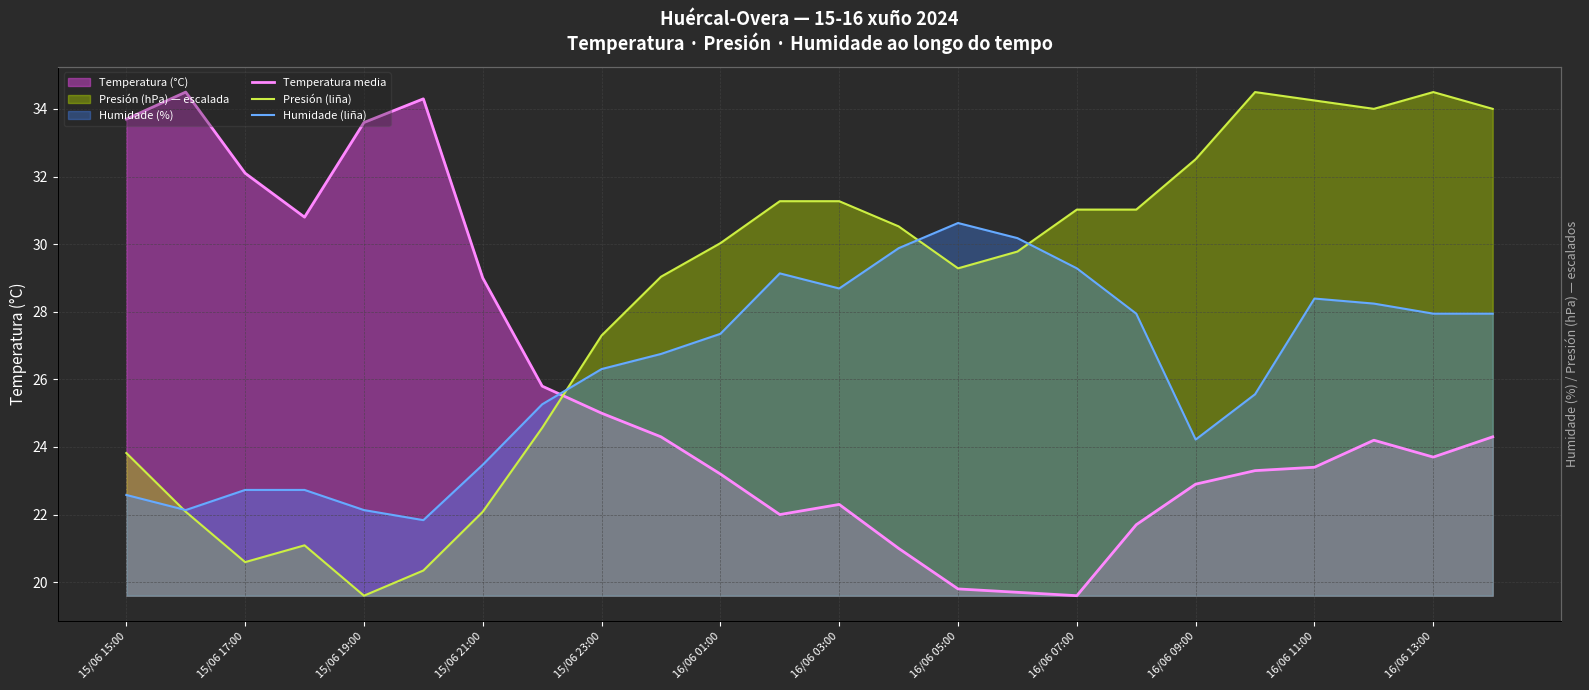

What is the average value of the Humidade (liña) series?

26.3